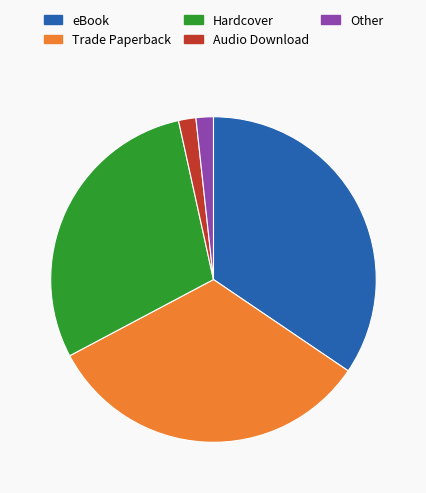

Which slice is the largest?

eBook